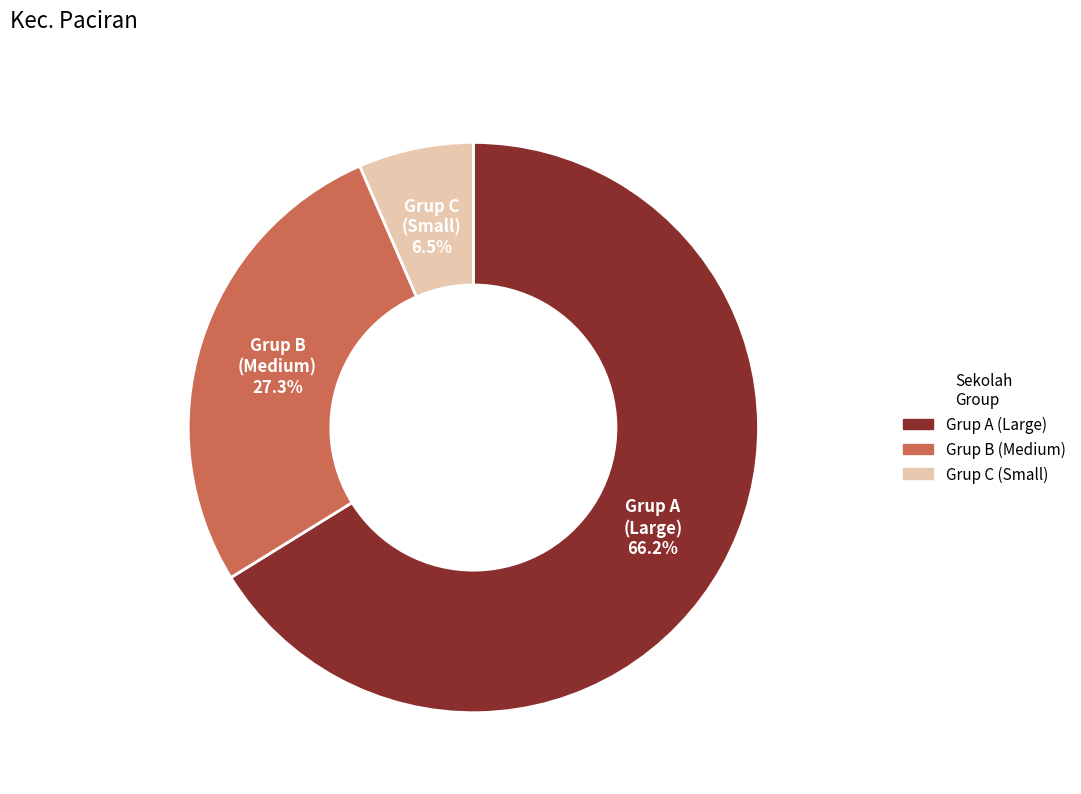

Is there any slice that represents more than half of the pie?

Yes